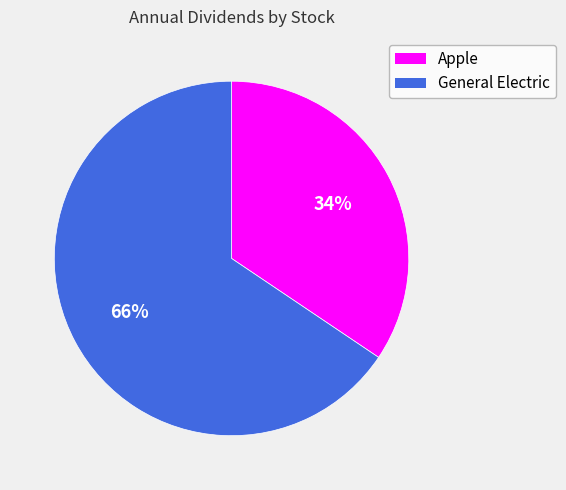

Is there any slice that represents more than half of the pie?

Yes